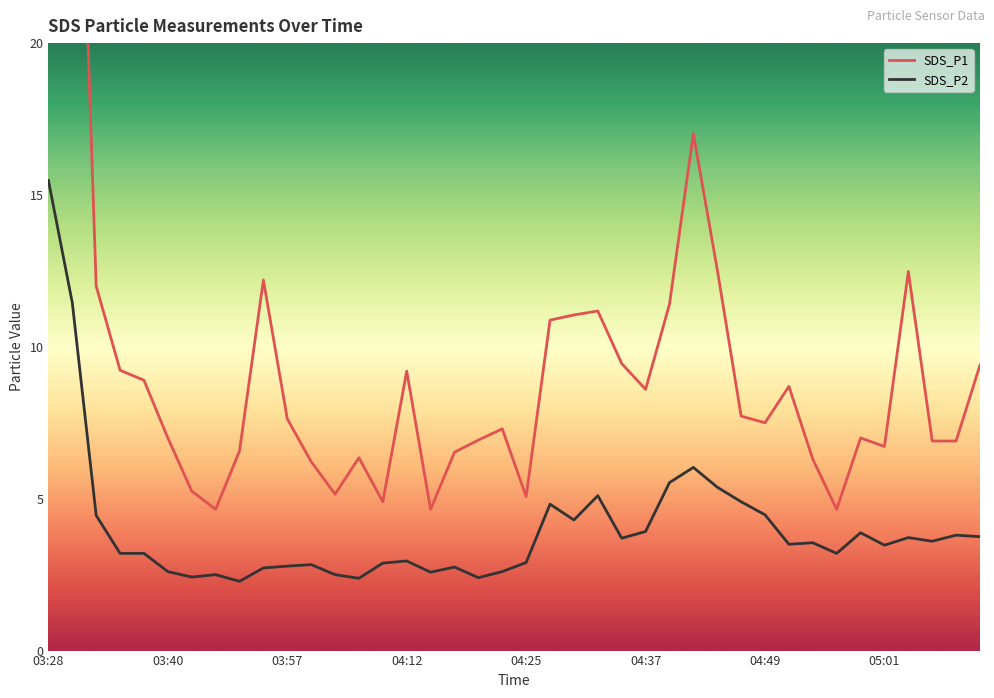

How many lines are shown in the chart?

2